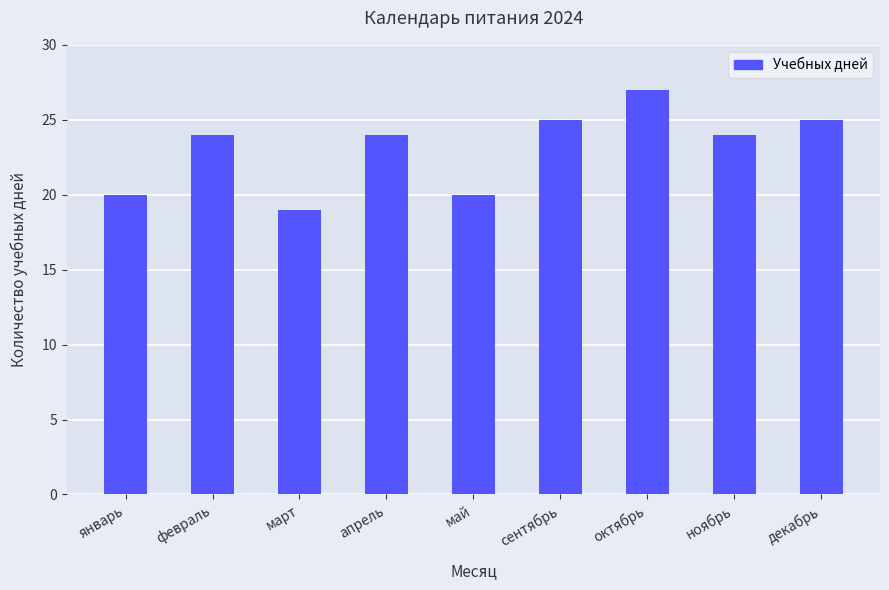

The value at январь is 13. True or false?

False